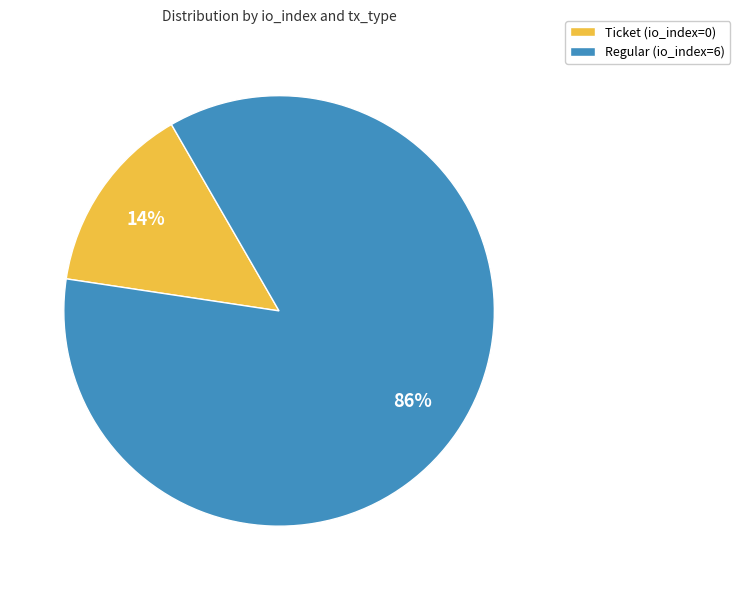

Which category has the smallest portion of the pie?

Ticket (io_index=0)